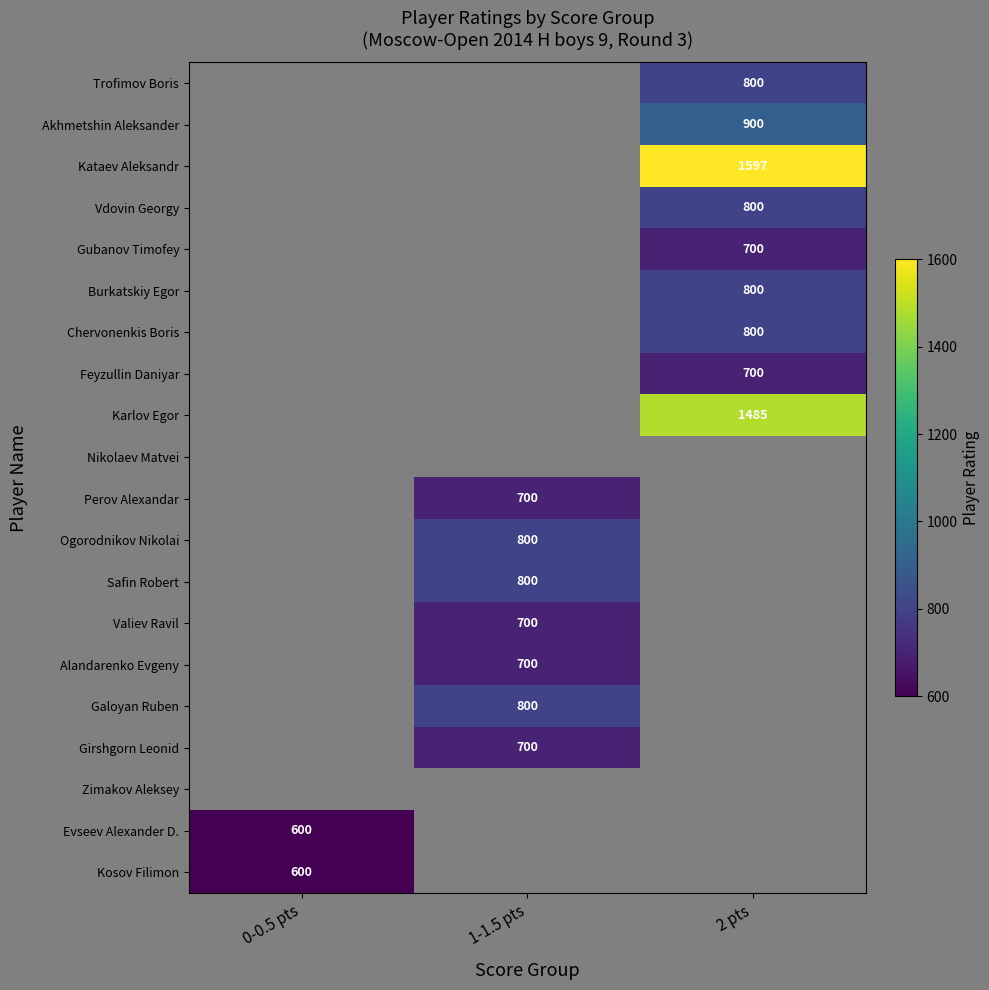

The value of Valiev Ravil at 1-1.5 pts is 700. True or false?

True